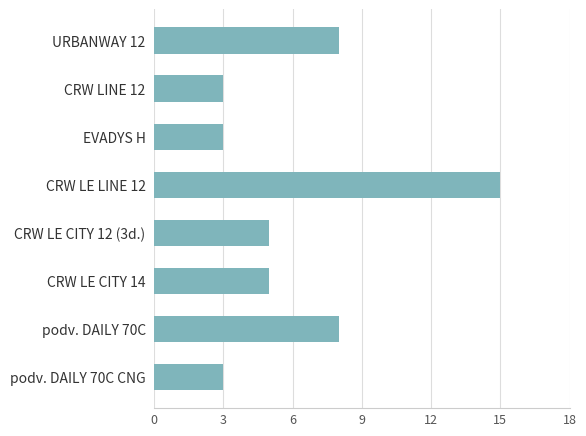

Are the bars grouped side by side (vs. stacked)?

No